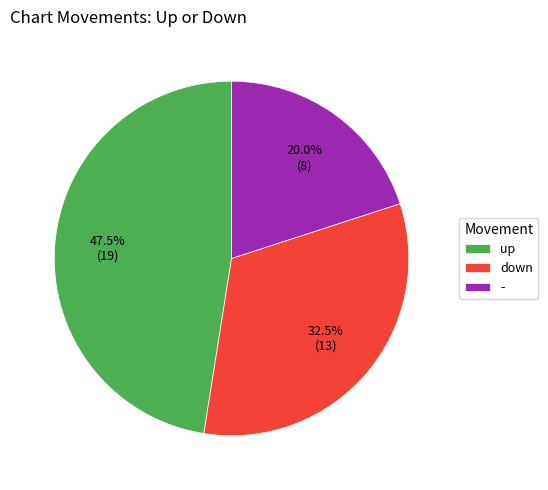

Does any single category account for the majority?

No